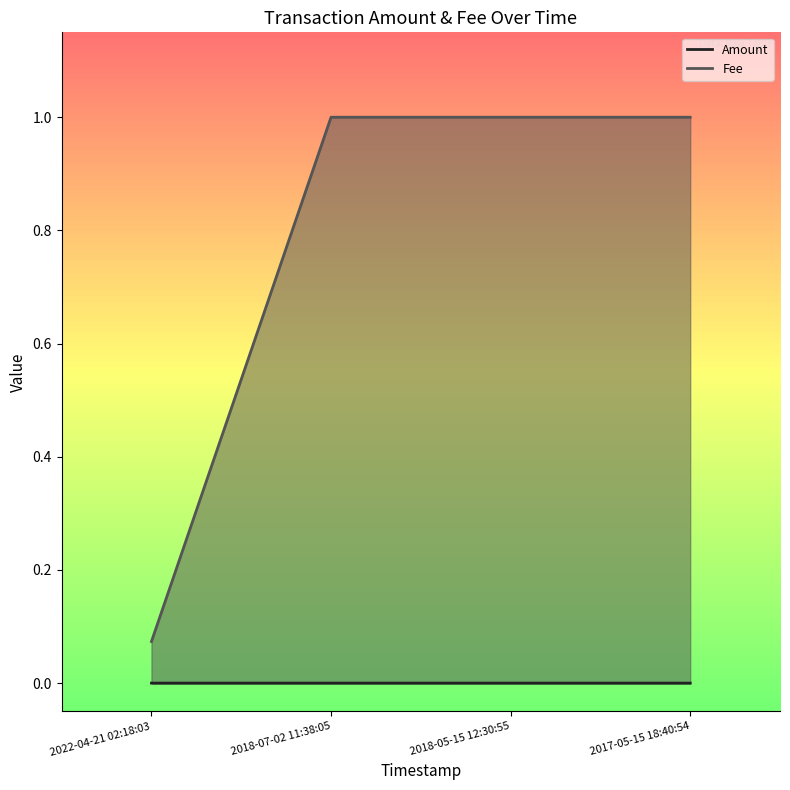

What is the highest value of the Fee series?

1.0